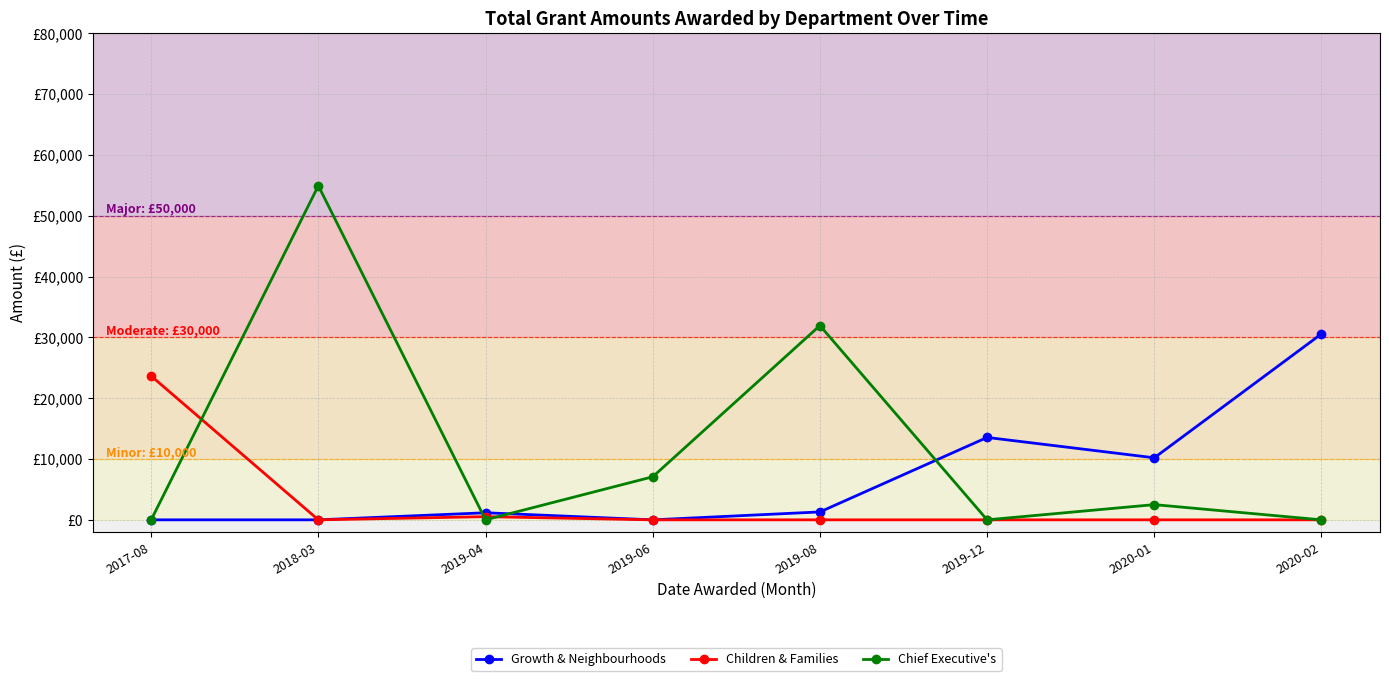

Does the chart have visible grid lines?

Yes